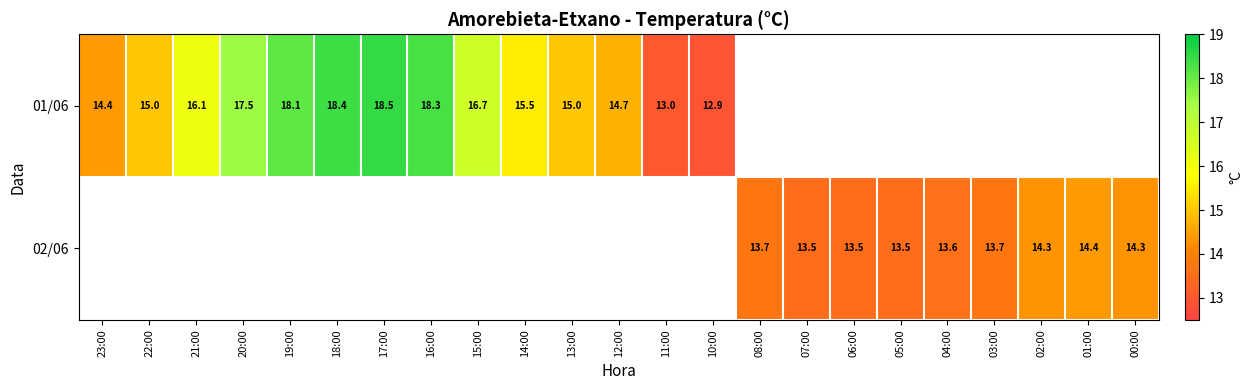

What is the sum of the 01/06 values at 22:00 and 15:00?

31.7